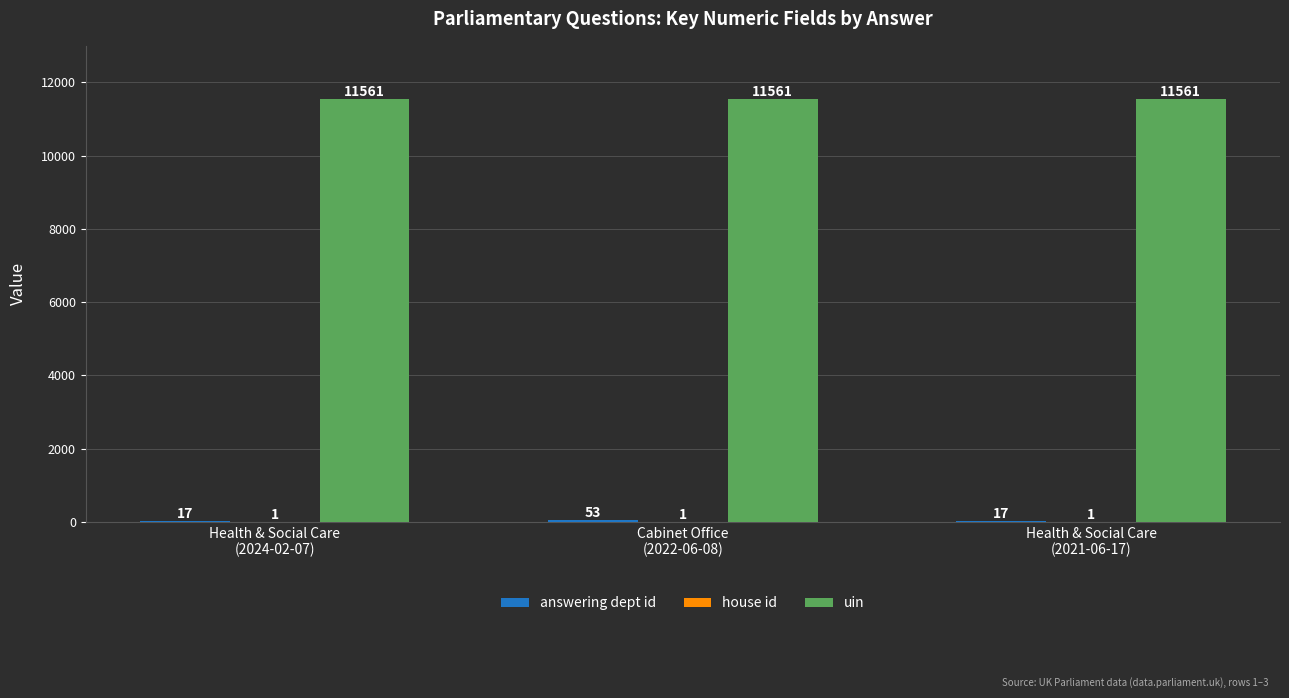

Which series has the largest total across all categories?

uin